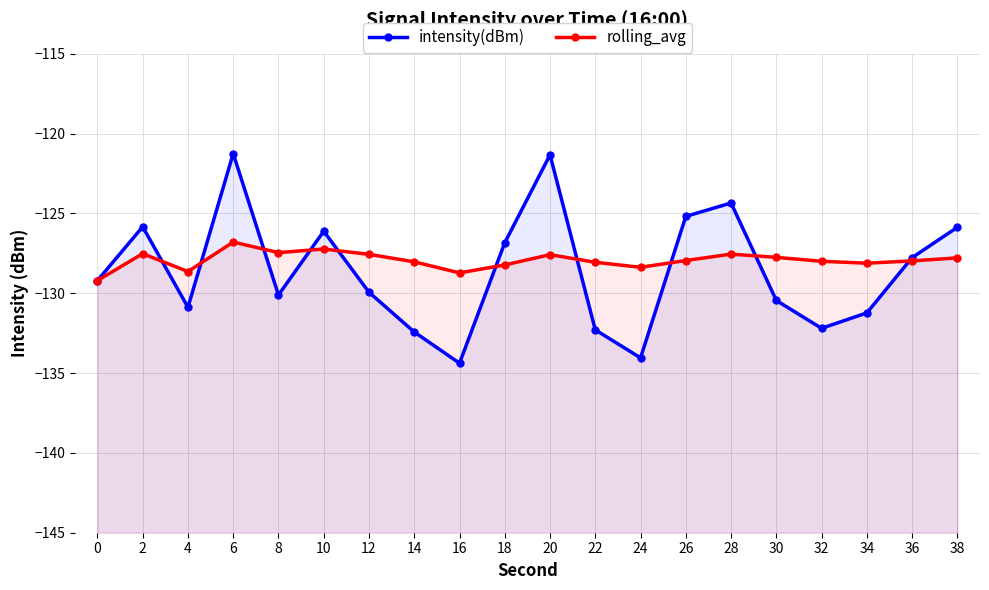

List the labels in order of intensity(dBm) value, largest first.

6, 20, 28, 26, 2, 38, 10, 18, 36, 0, 12, 8, 30, 4, 34, 32, 22, 14, 24, 16